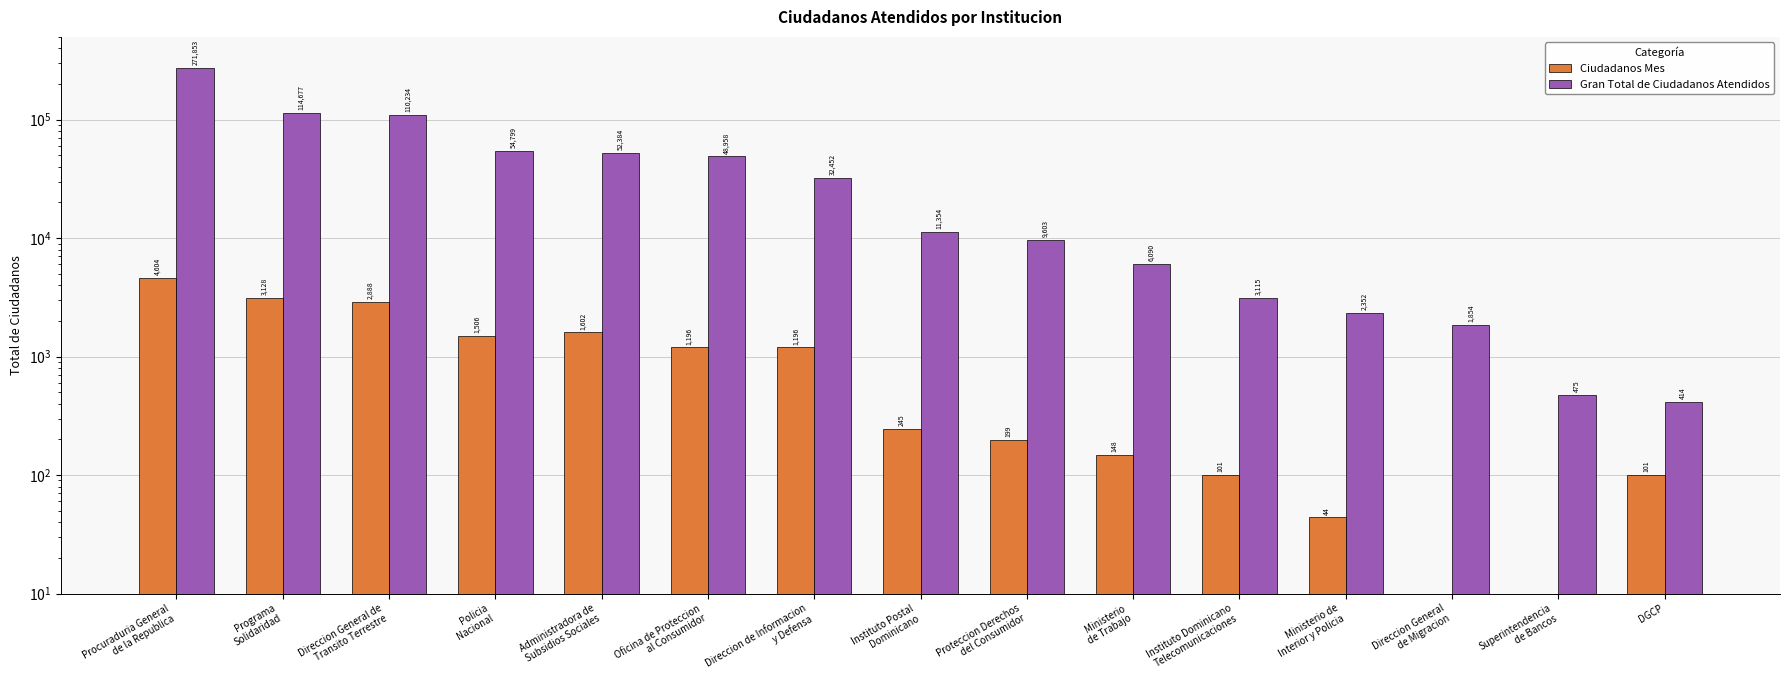

What is the sum of all Gran Total de Ciudadanos Atendidos values?

720614